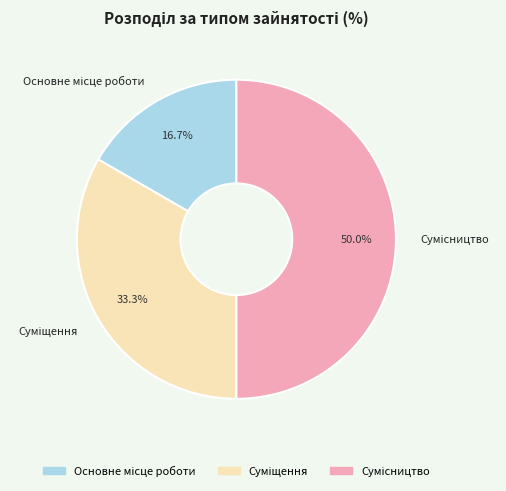

To the nearest percent, what is the combined percentage of Основне місце роботи and Сумісництво?

67%